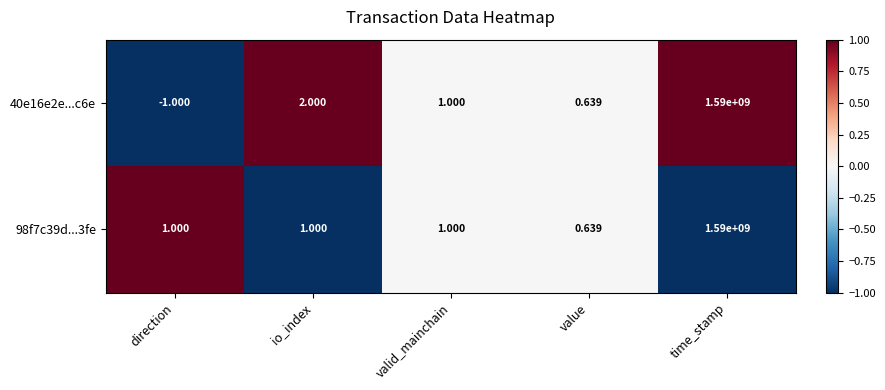

How many data points in 40e16e2e...c6e are less than 1?

2